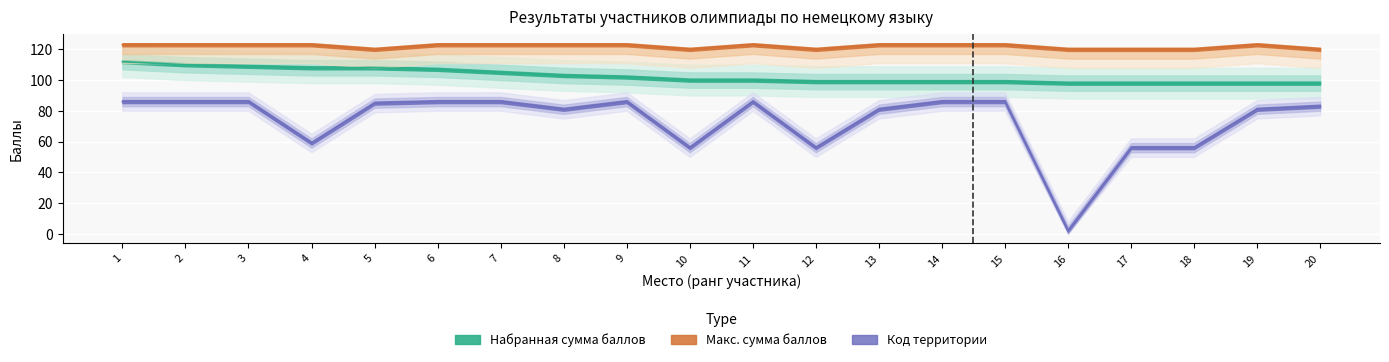

Read the Набранная сумма баллов value at 19, to the nearest 10.

100